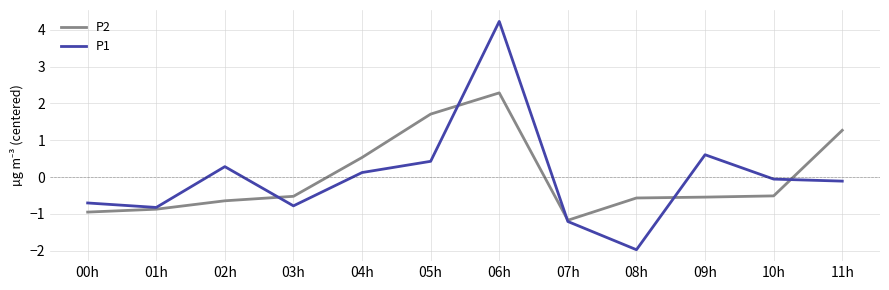

What is the smallest value displayed?

-2.0